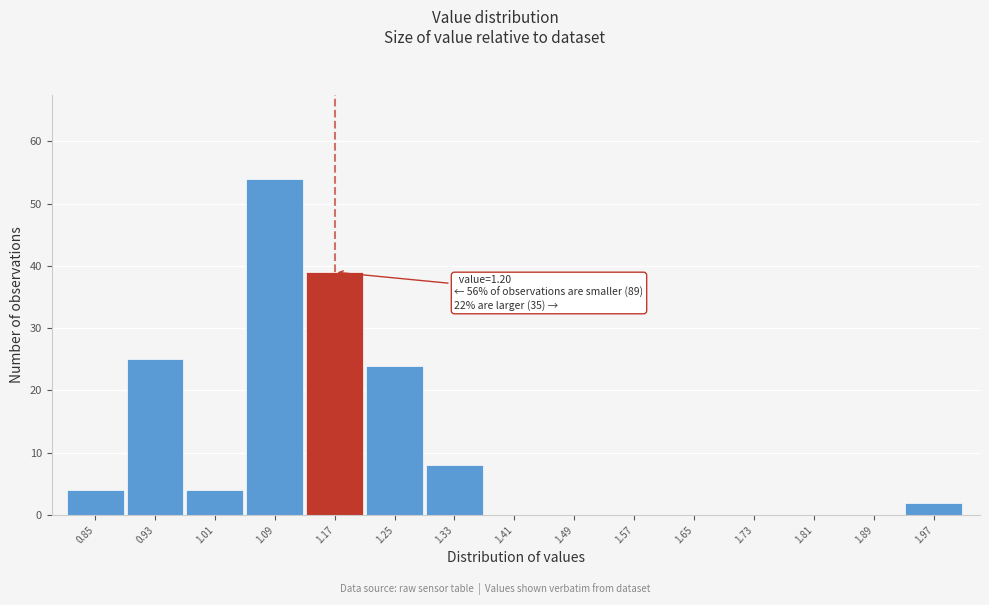

Reading left to right, extract all data points from this chart.

0.85=4	0.93=25	1.01=4	1.09=54	1.17=39	1.25=24	1.33=8	1.41=0	1.49=0	1.57=0	1.65=0	1.73=0	1.81=0	1.89=0	1.97=2